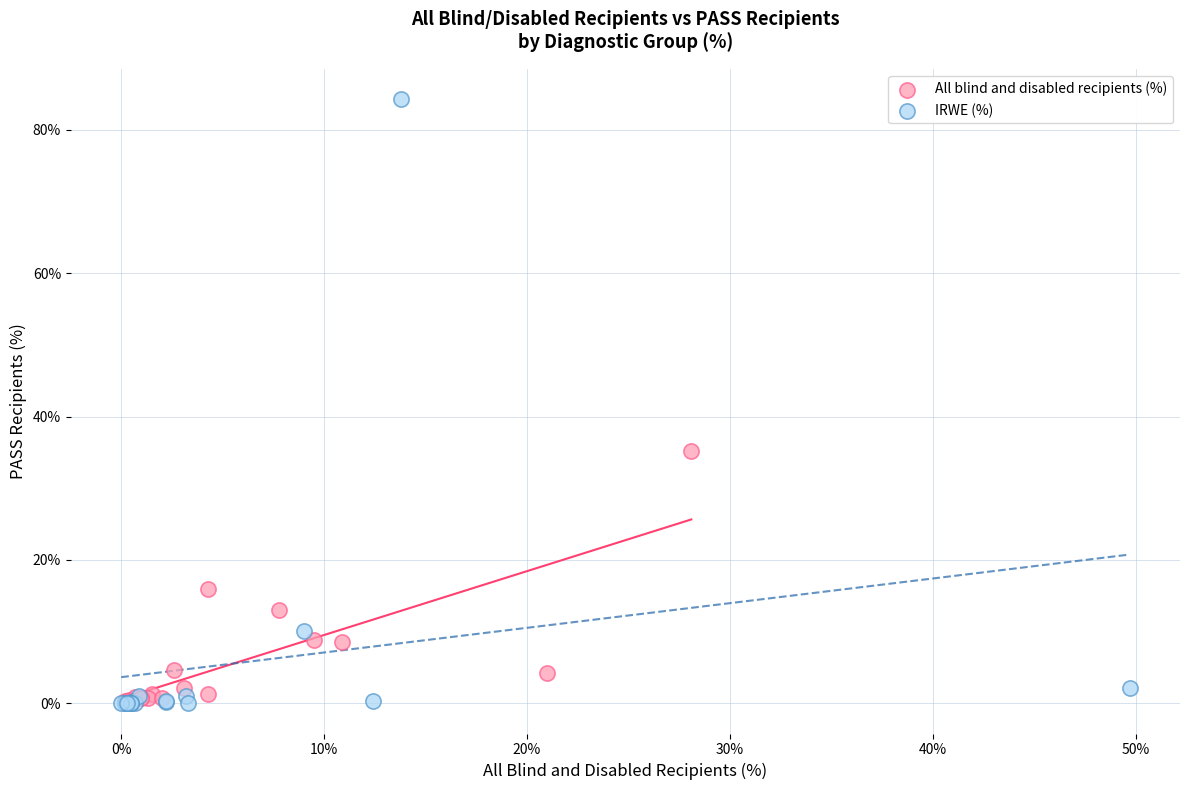

What are all the series names shown in the legend?

All blind and disabled recipients (%), IRWE (%)